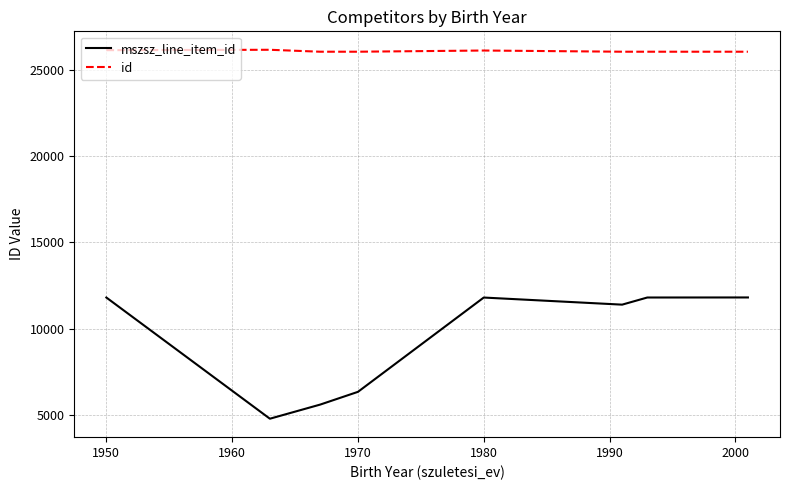

Which series has the largest total across all categories?

id